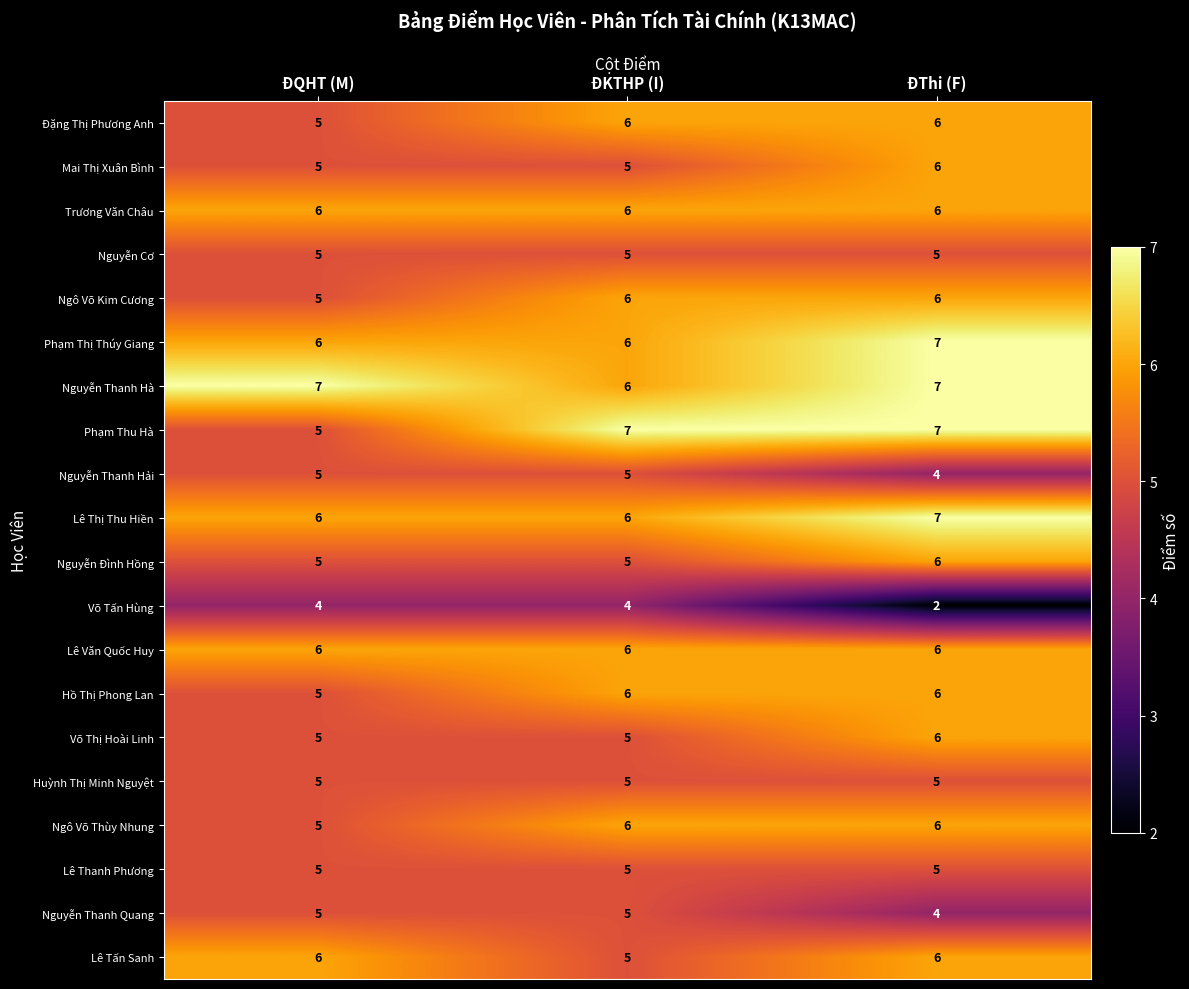

What is the maximum value for Nguyễn Thanh Quang?

5